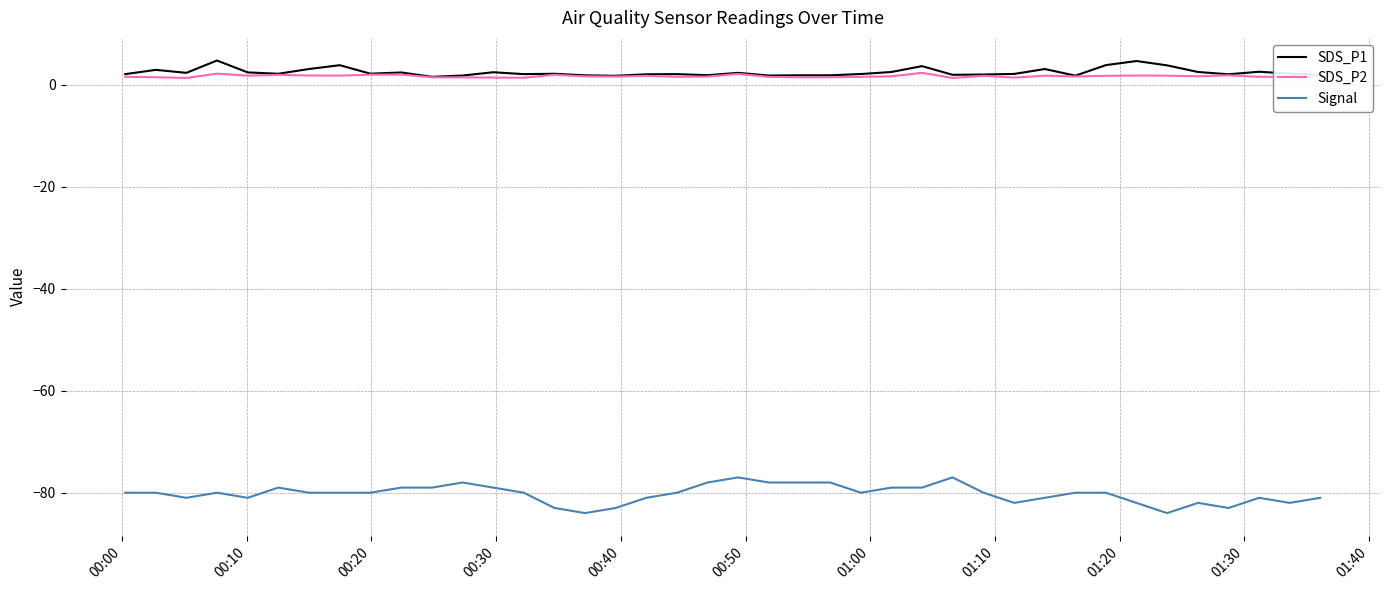

True or false: Signal has more than 1 points higher than both neighbors.

True